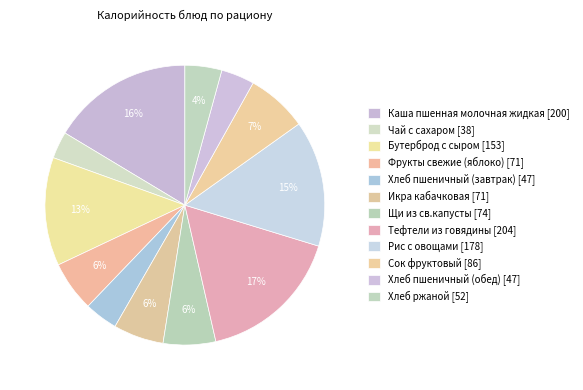

Which category has the smallest portion of the pie?

Чай с сахаром